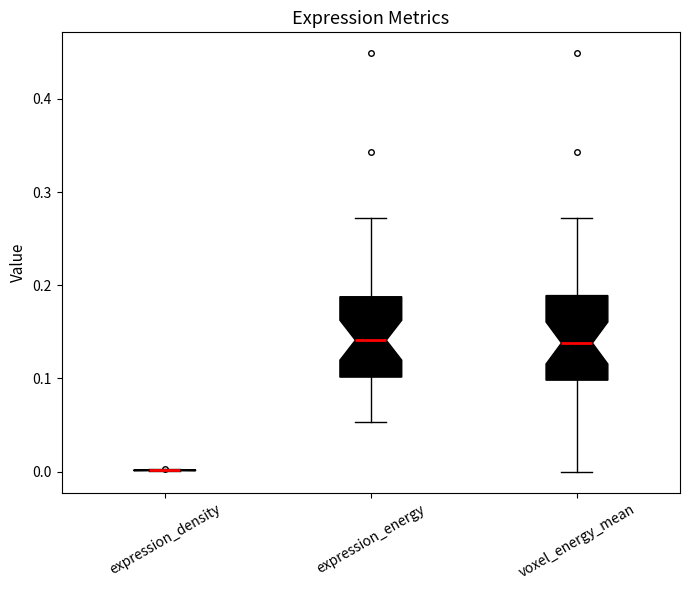

Reading left to right, transcribe this box plot: for each box, give where its median line is, the range the box spans, and where its two whiskers end, as read against the y-axis. The values are not printed on the chart, so give them approximately, as read against the axis.

expression_density: box collapsed to a line at 0.00, whiskers 0.00 to 0.00
expression_energy: median 0.14, box 0.10 to 0.19, whiskers 0.05 to 0.27
voxel_energy_mean: median 0.14, box 0.10 to 0.19, whiskers 0.00 to 0.27